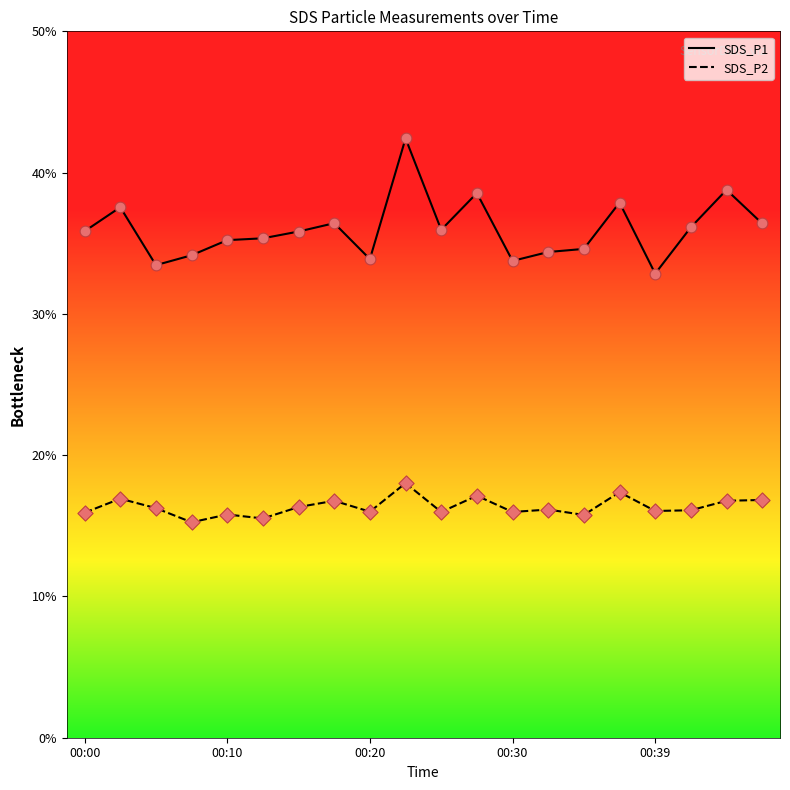

True or false: SDS_P2 and SDS_P1 intersect in this chart.

False